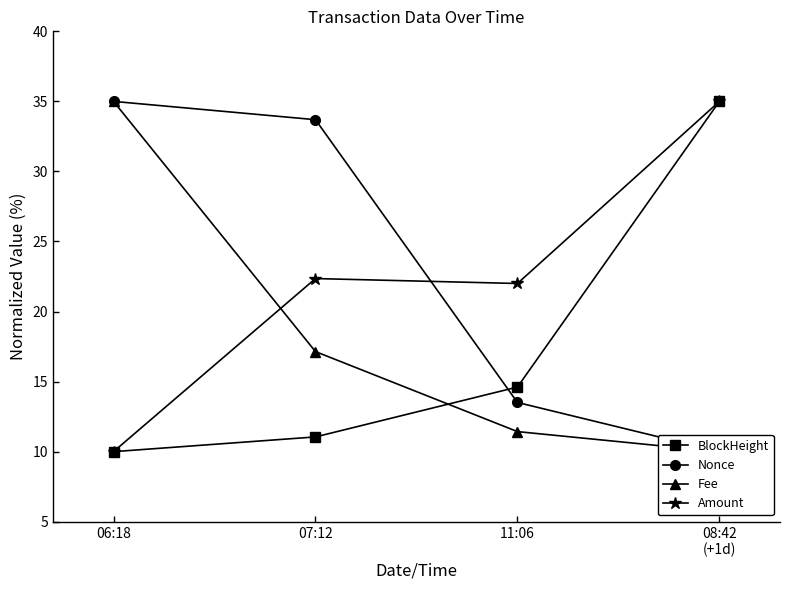

True or false: Nonce and Fee cross at least once.

False